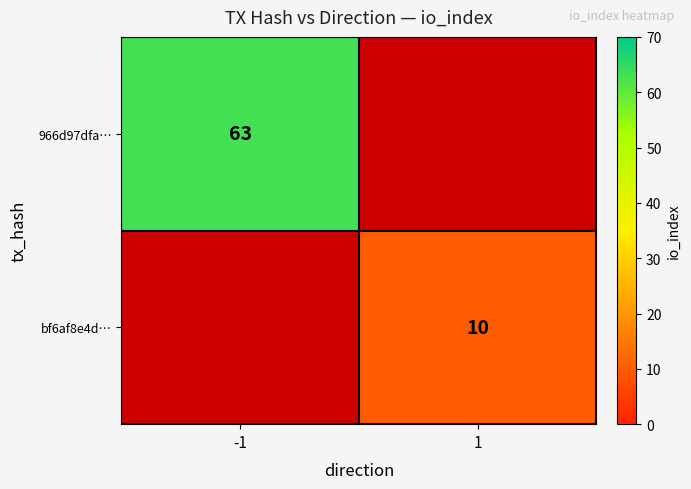

Is it true that 966d97dfa… equals 36.6 at -1?

False